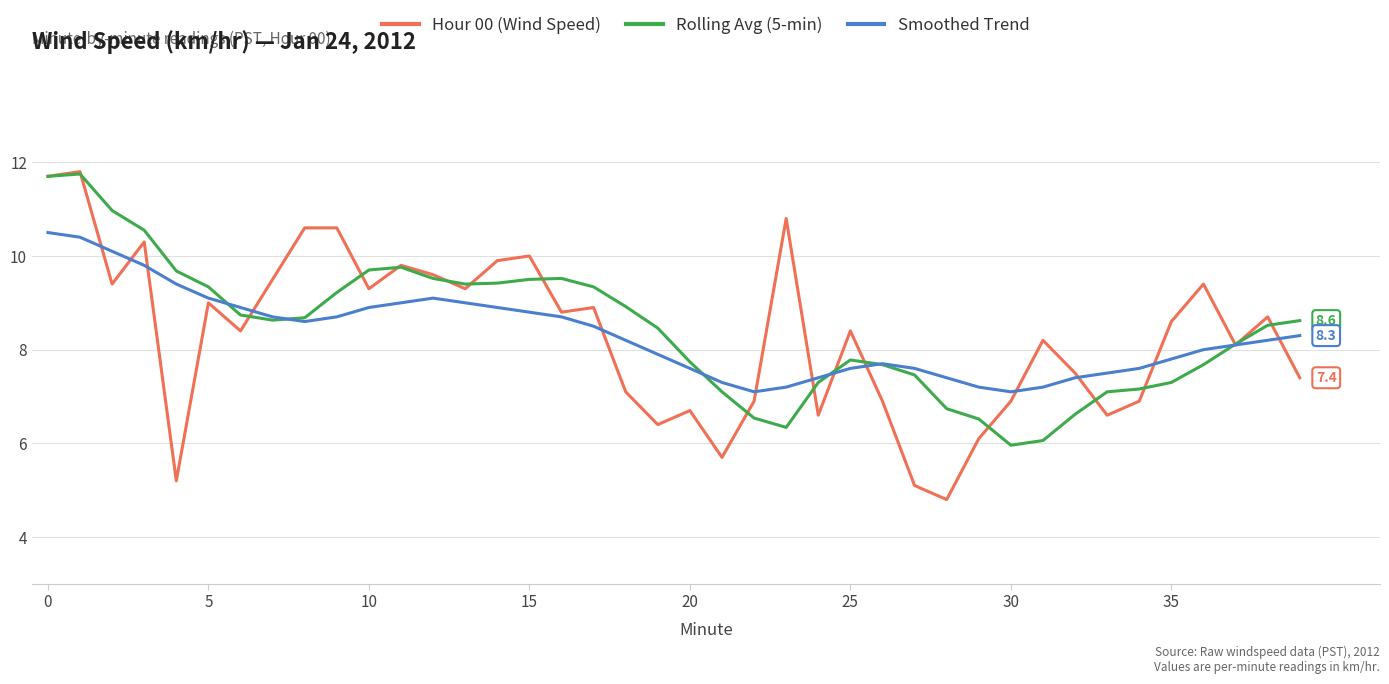

What is the lowest value of the Smoothed Trend series?

7.1